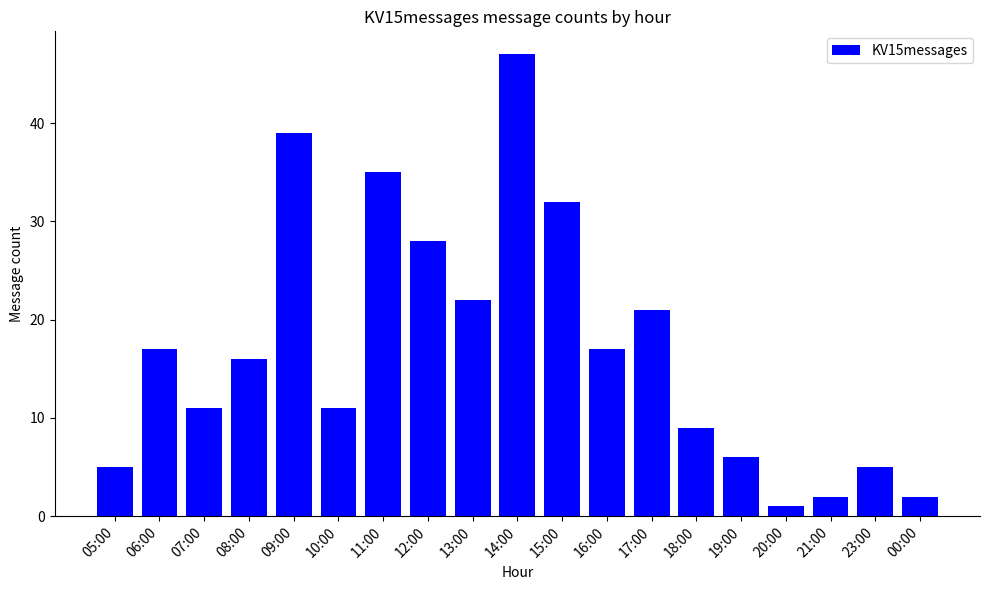

The value at 10:00 is 16. True or false?

False